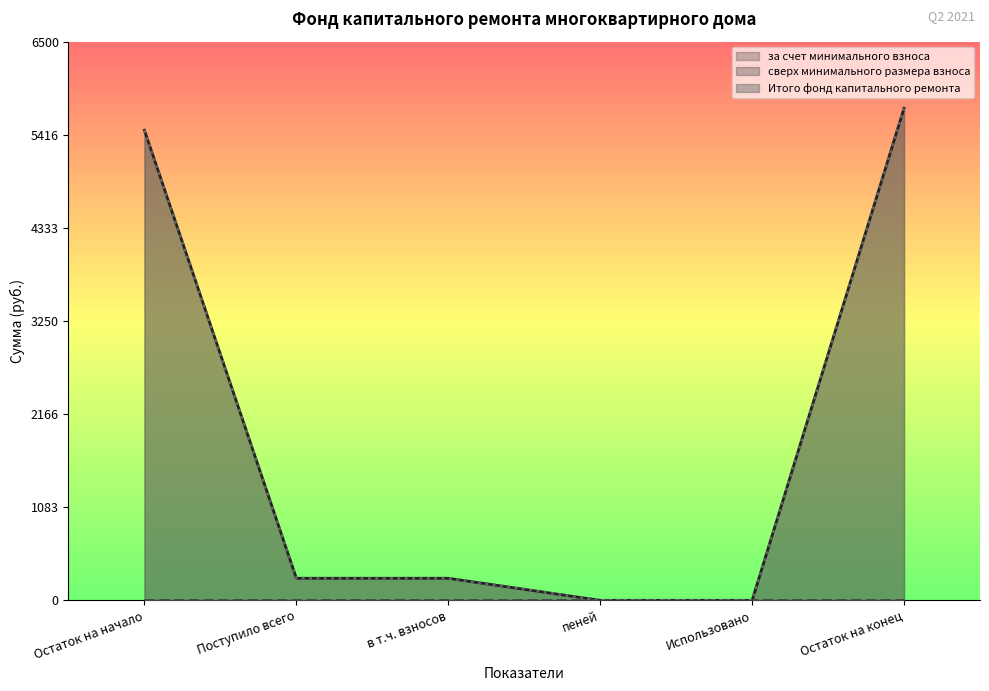

Does the chart display data point markers on the line(s)?

No